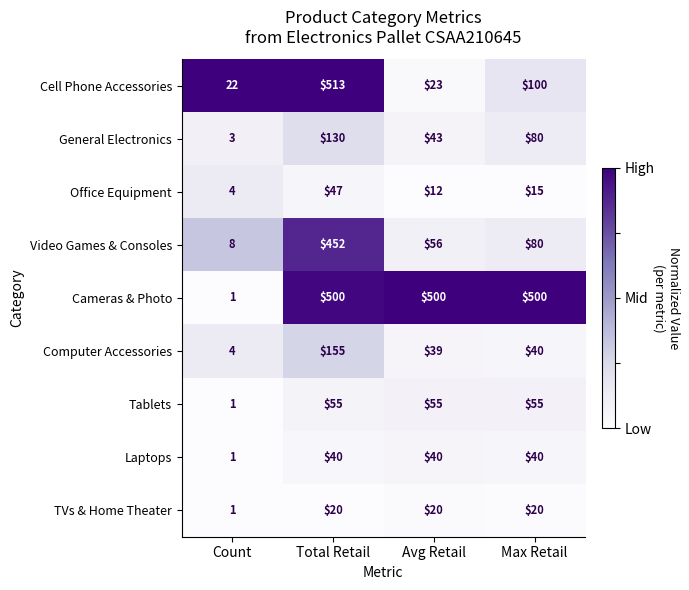

What is the greatest value displayed?

513